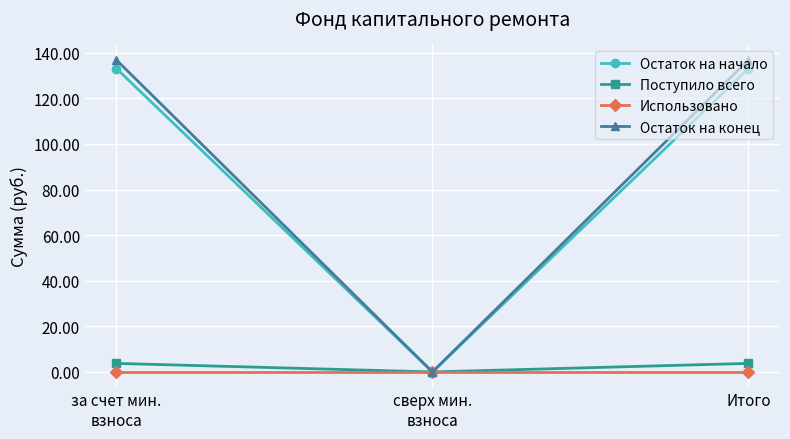

Reading right to left, extract all data points from this chart.

Остаток на начало: Итого=133.1	сверх мин.
взноса=0.0	за счет мин.
взноса=133.1
Поступило всего: Итого=3.8	сверх мин.
взноса=0.0	за счет мин.
взноса=3.8
Использовано: Итого=0.0	сверх мин.
взноса=0.0	за счет мин.
взноса=0.0
Остаток на конец: Итого=136.8	сверх мин.
взноса=0.0	за счет мин.
взноса=136.8